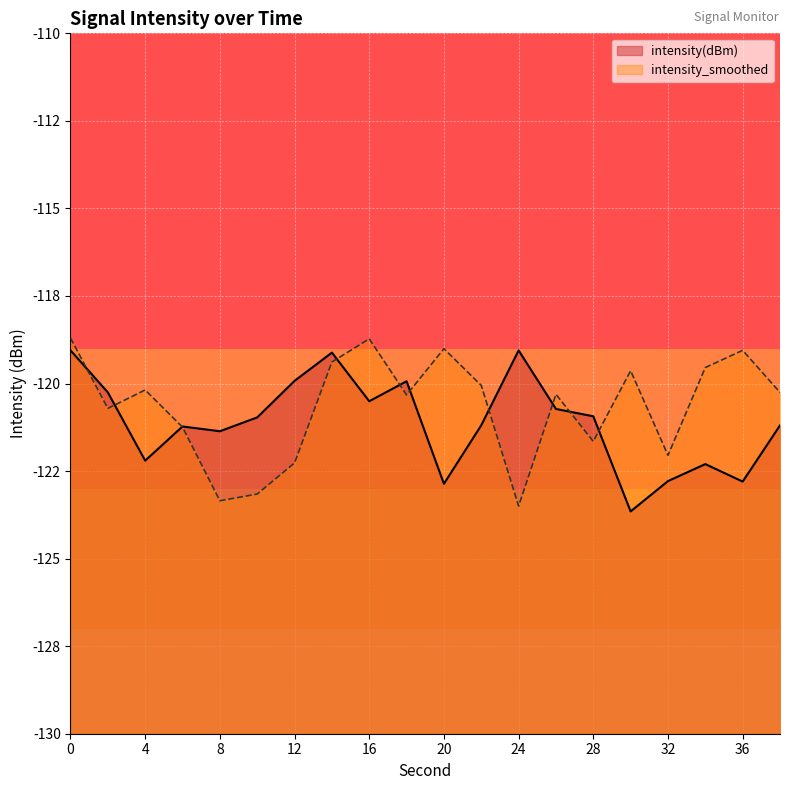

How many data points in intensity(dBm) are less than -120?

15